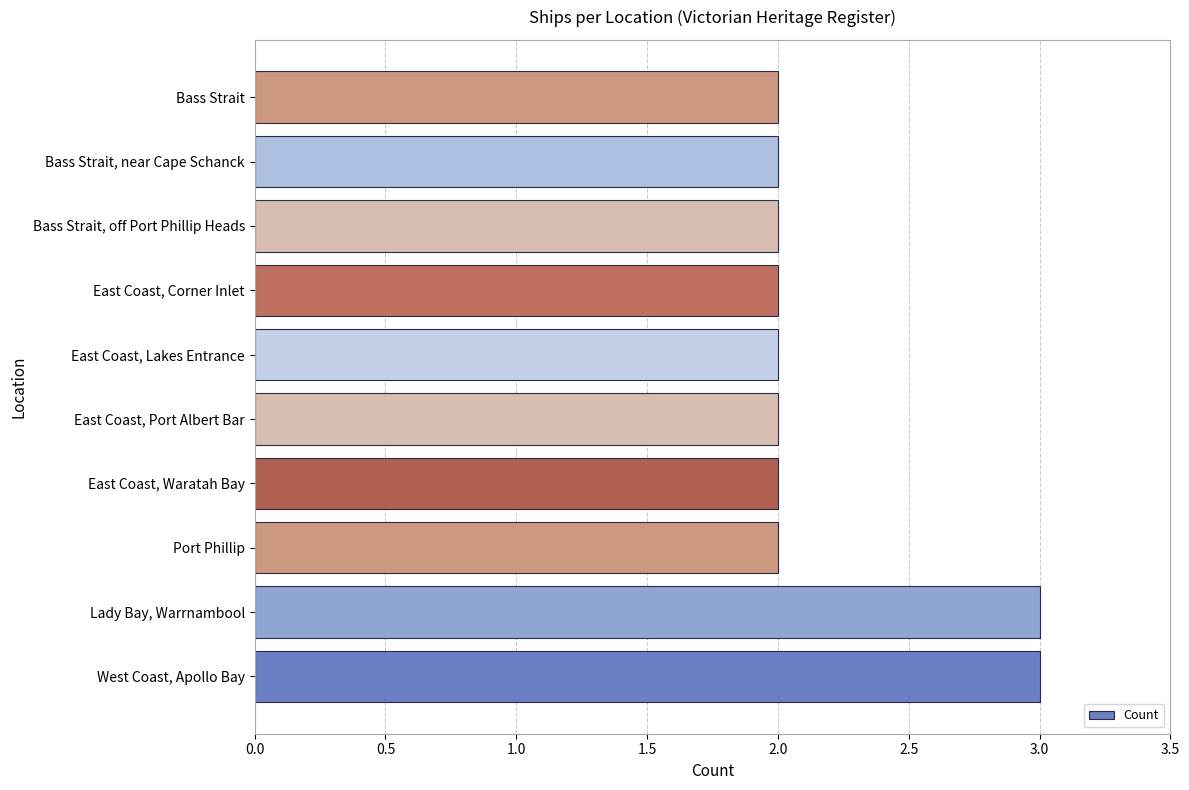

Reading bottom to top, what are all the values shown in this chart?

West Coast, Apollo Bay=3	Lady Bay, Warrnambool=3	Port Phillip=2	East Coast, Waratah Bay=2	East Coast, Port Albert Bar=2	East Coast, Lakes Entrance=2	East Coast, Corner Inlet=2	Bass Strait, off Port Phillip Heads=2	Bass Strait, near Cape Schanck=2	Bass Strait=2